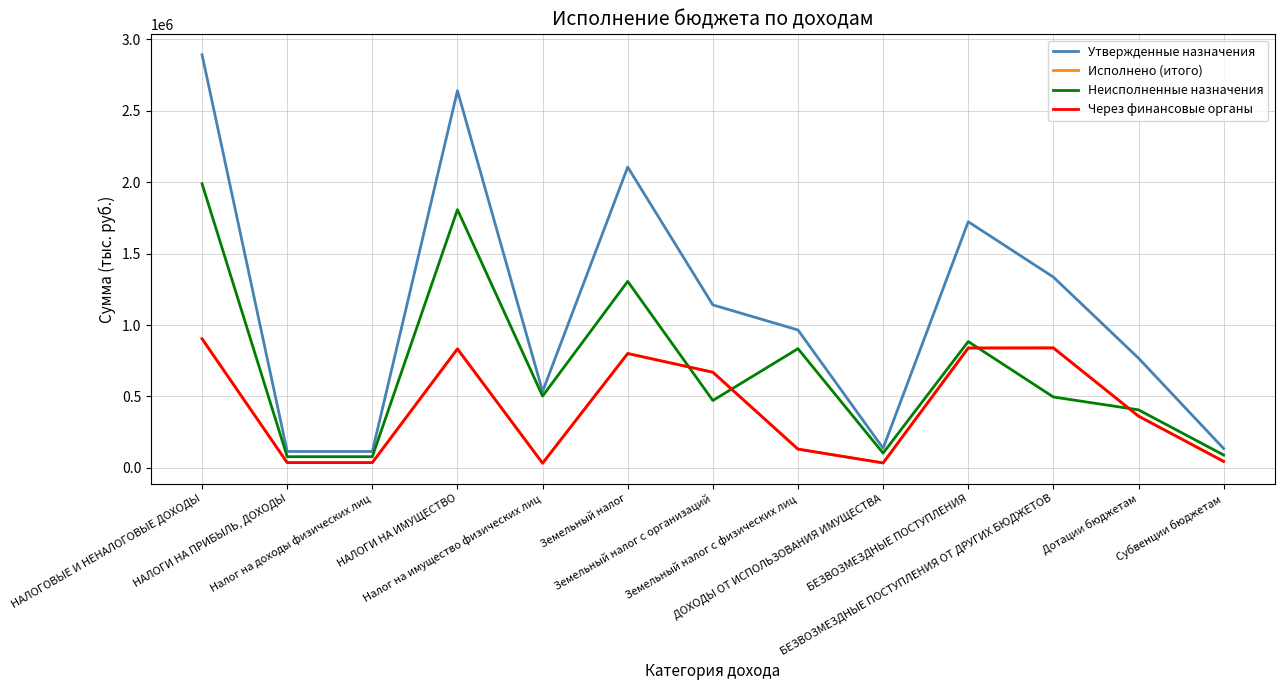

Reading right to left, list all the values displayed in this chart.

Утвержденные назначения: Субвенции бюджетам=134910.0	Дотации бюджетам=768188.0	БЕЗВОЗМЕЗДНЫЕ ПОСТУПЛЕНИЯ ОТ ДРУГИХ БЮДЖЕТОВ=1335910.0	БЕЗВОЗМЕЗДНЫЕ ПОСТУПЛЕНИЯ=1723510.0	ДОХОДЫ ОТ ИСПОЛЬЗОВАНИЯ ИМУЩЕСТВА=137276.0	Земельный налог с физических лиц=965307.6	Земельный налог с организаций=1141003.2	Земельный налог=2106310.8	Налог на имущество физических лиц=534837.5	НАЛОГИ НА ИМУЩЕСТВО=2641148.3	Налог на доходы физических лиц=114472.6	НАЛОГИ НА ПРИБЫЛЬ, ДОХОДЫ=114472.6	НАЛОГОВЫЕ И НЕНАЛОГОВЫЕ ДОХОДЫ=2892896.9
Исполнено (итого): Субвенции бюджетам=44969.0	Дотации бюджетам=362063.0	БЕЗВОЗМЕЗДНЫЕ ПОСТУПЛЕНИЯ ОТ ДРУГИХ БЮДЖЕТОВ=839844.0	БЕЗВОЗМЕЗДНЫЕ ПОСТУПЛЕНИЯ=839141.4	ДОХОДЫ ОТ ИСПОЛЬЗОВАНИЯ ИМУЩЕСТВА=34319.0	Земельный налог с физических лиц=130941.5	Земельный налог с организаций=669524.3	Земельный налог=800465.8	Налог на имущество физических лиц=32377.3	НАЛОГИ НА ИМУЩЕСТВО=832843.1	Налог на доходы физических лиц=36505.0	НАЛОГИ НА ПРИБЫЛЬ, ДОХОДЫ=36505.0	НАЛОГОВЫЕ И НЕНАЛОГОВЫЕ ДОХОДЫ=903667.1
Неисполненные назначения: Субвенции бюджетам=89941.0	Дотации бюджетам=406125.0	БЕЗВОЗМЕЗДНЫЕ ПОСТУПЛЕНИЯ ОТ ДРУГИХ БЮДЖЕТОВ=496066.0	БЕЗВОЗМЕЗДНЫЕ ПОСТУПЛЕНИЯ=884368.6	ДОХОДЫ ОТ ИСПОЛЬЗОВАНИЯ ИМУЩЕСТВА=102957.0	Земельный налог с физических лиц=834366.1	Земельный налог с организаций=471478.9	Земельный налог=1305845.0	Налог на имущество физических лиц=502460.2	НАЛОГИ НА ИМУЩЕСТВО=1808305.2	Налог на доходы физических лиц=77967.6	НАЛОГИ НА ПРИБЫЛЬ, ДОХОДЫ=77967.6	НАЛОГОВЫЕ И НЕНАЛОГОВЫЕ ДОХОДЫ=1989229.7
Через финансовые органы: Субвенции бюджетам=44969.0	Дотации бюджетам=362063.0	БЕЗВОЗМЕЗДНЫЕ ПОСТУПЛЕНИЯ ОТ ДРУГИХ БЮДЖЕТОВ=839844.0	БЕЗВОЗМЕЗДНЫЕ ПОСТУПЛЕНИЯ=839141.4	ДОХОДЫ ОТ ИСПОЛЬЗОВАНИЯ ИМУЩЕСТВА=34319.0	Земельный налог с физических лиц=130941.5	Земельный налог с организаций=669524.3	Земельный налог=800465.8	Налог на имущество физических лиц=32377.3	НАЛОГИ НА ИМУЩЕСТВО=832843.1	Налог на доходы физических лиц=36505.0	НАЛОГИ НА ПРИБЫЛЬ, ДОХОДЫ=36505.0	НАЛОГОВЫЕ И НЕНАЛОГОВЫЕ ДОХОДЫ=903667.1